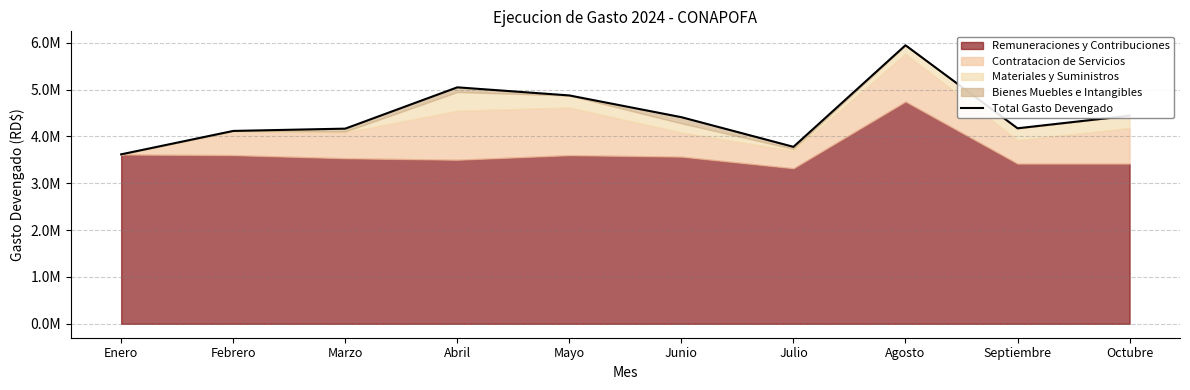

Reading left to right, extract all data points from this chart.

Enero=3617862.6	Febrero=4117556.1	Marzo=4166615.5	Abril=5048487.4	Mayo=4875352.5	Junio=4411234.3	Julio=3778113.0	Agosto=5946677.5	Septiembre=4174043.2	Octubre=4444143.3